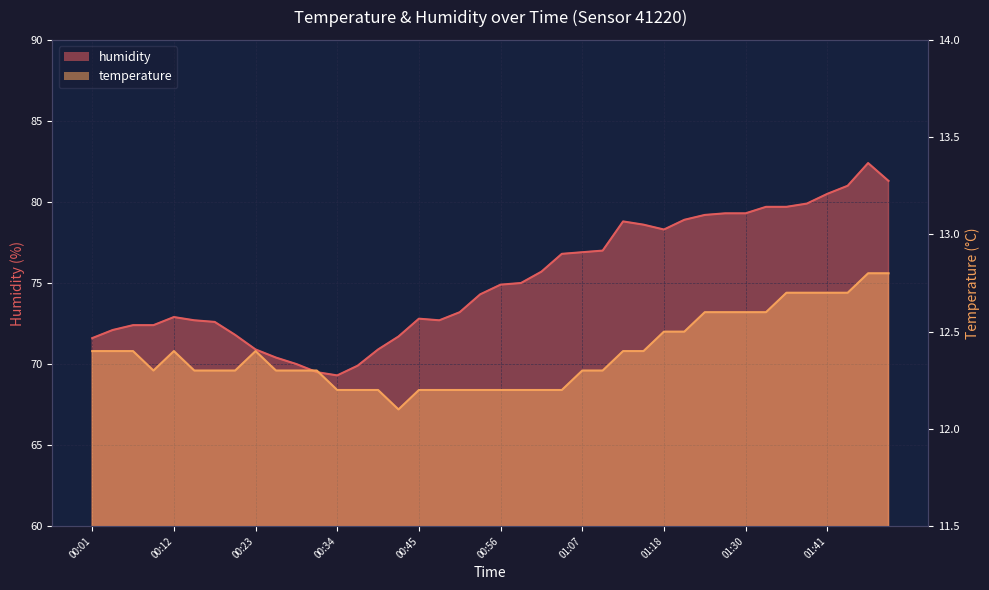

What is the maximum value shown in the chart?

82.4